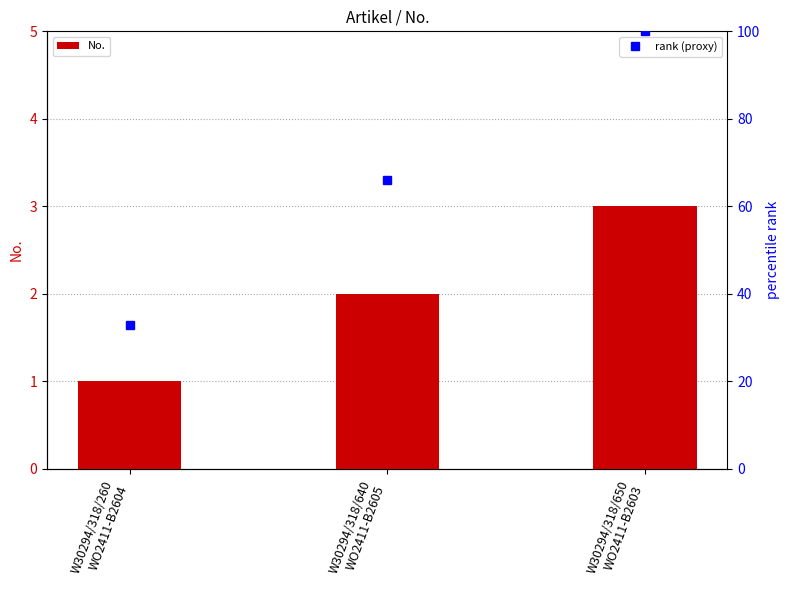

At which category is the sum across all series the highest?

W30294/318/650
WO2411-B2603